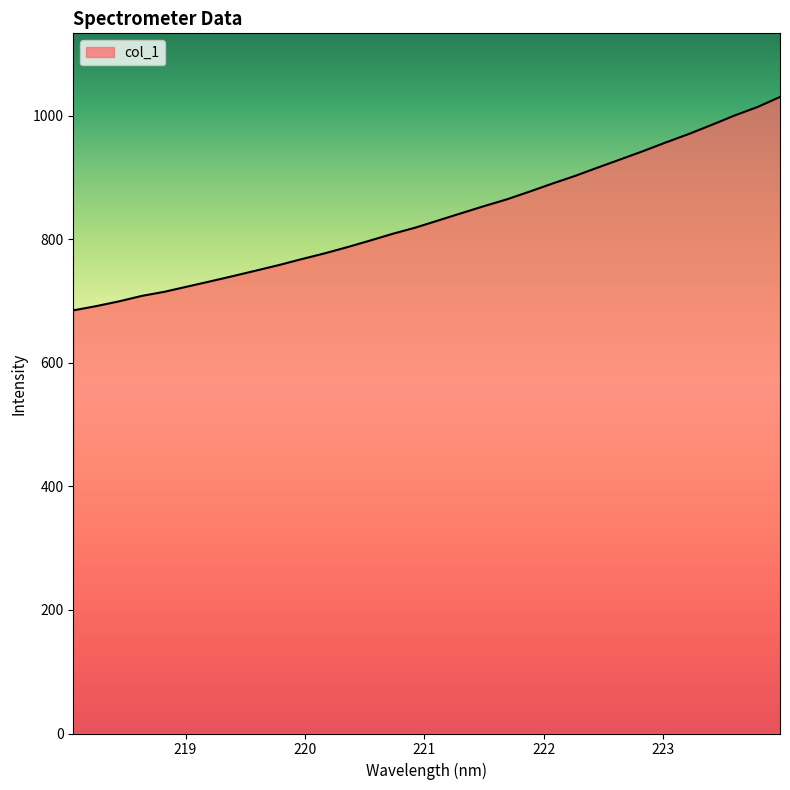

Count the number of categories in the chart.

32